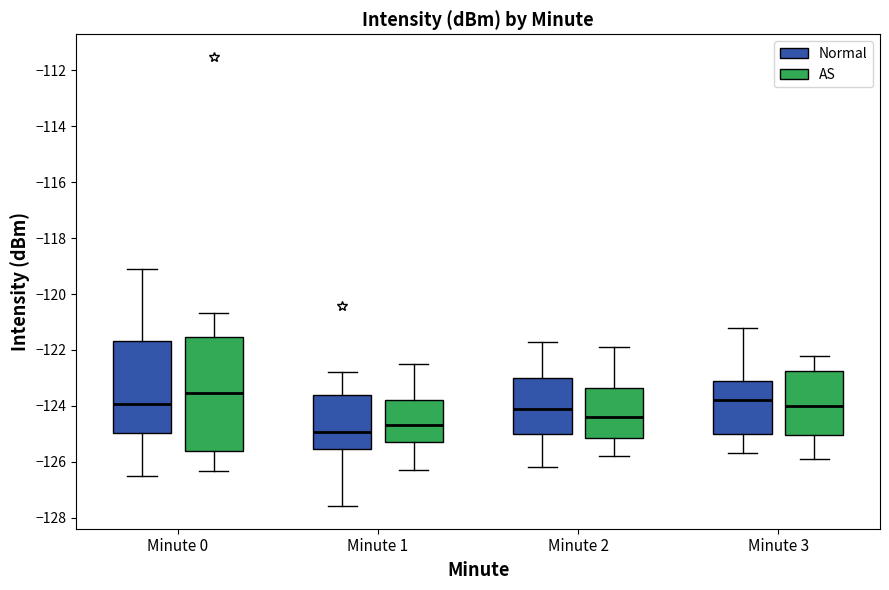

Comparing the boxes themselves (not the whiskers), which one is the tallest?

Minute 0 (AS)